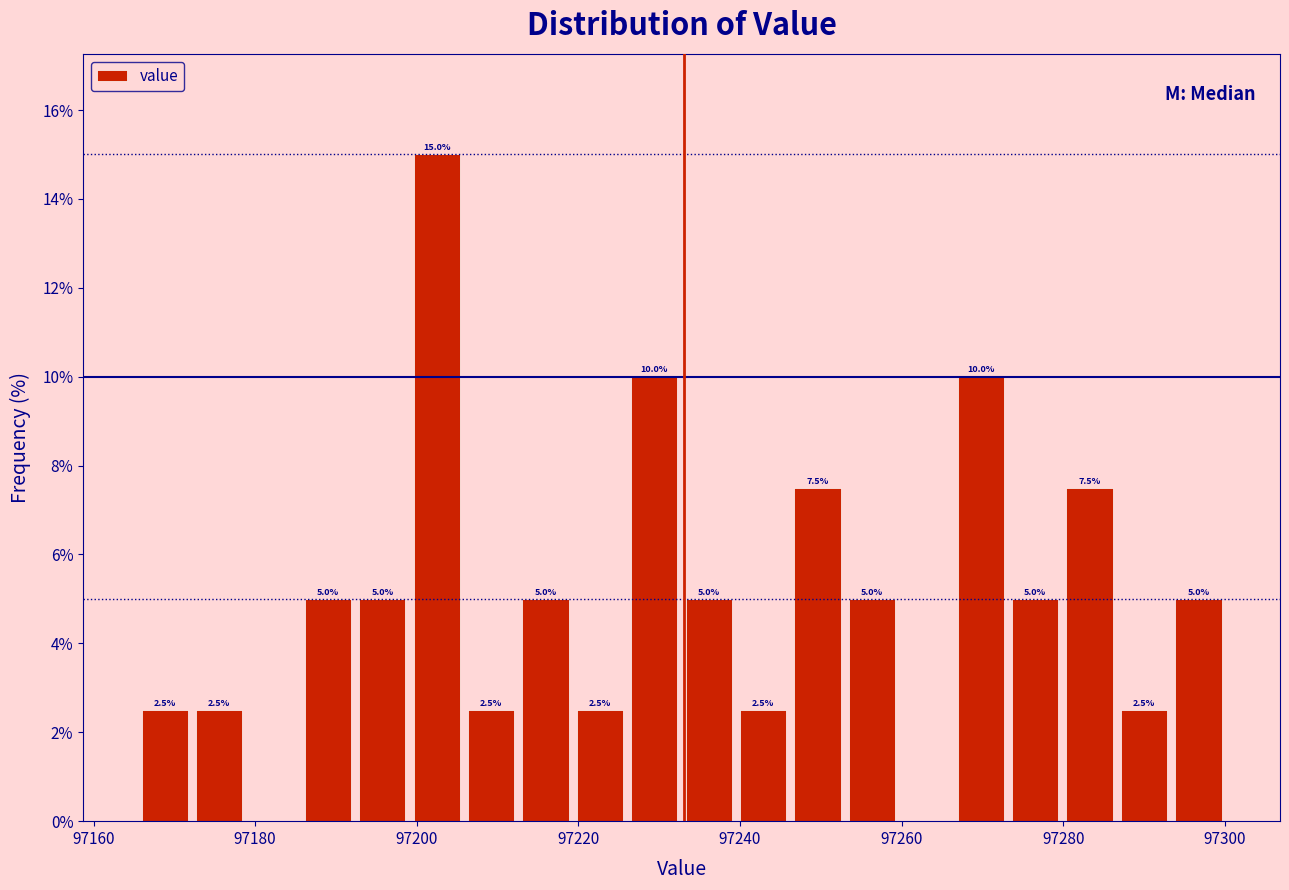

Read against the x-axis, roughly where is the centre of the tallest bar?

97202